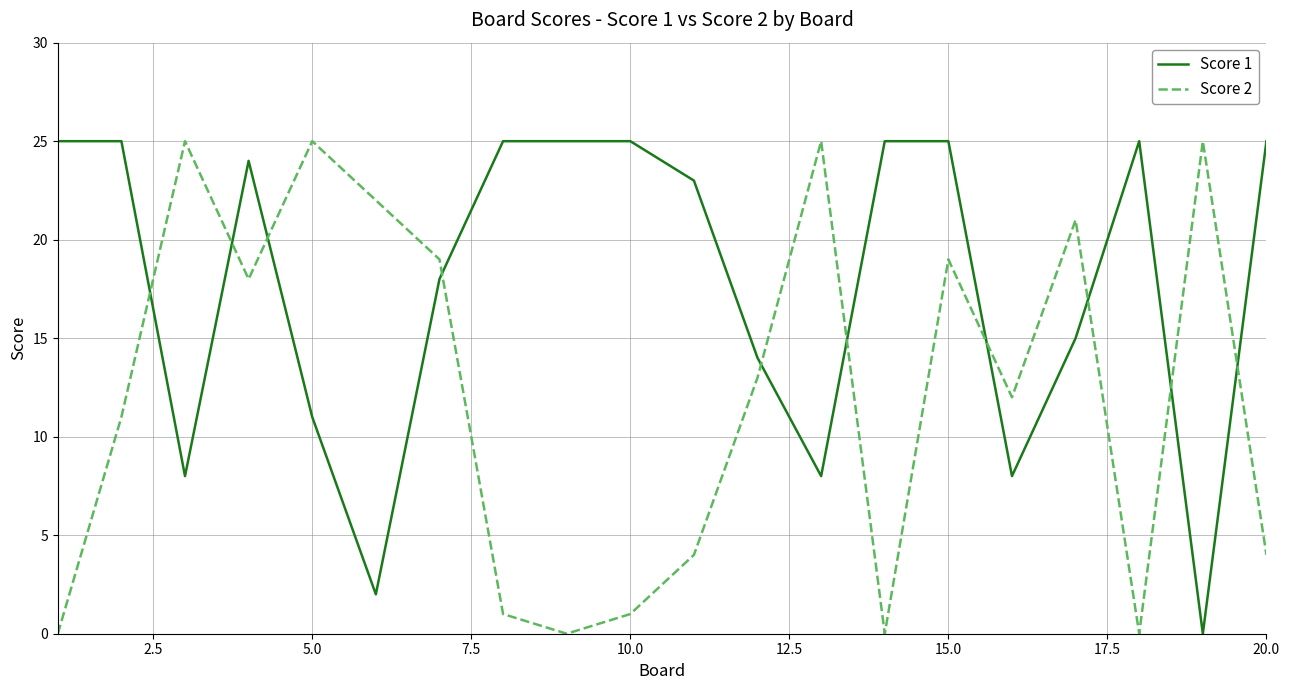

List the series in order of their overall mean, highest first.

Score 1, Score 2